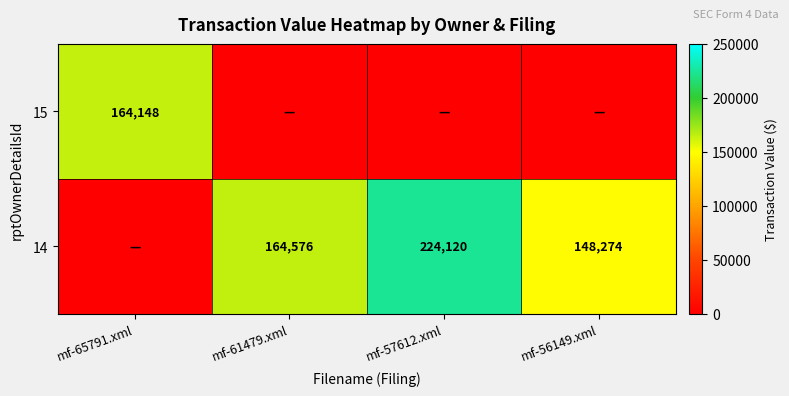

The value of 14 at mf-61479.xml is 164576. True or false?

True